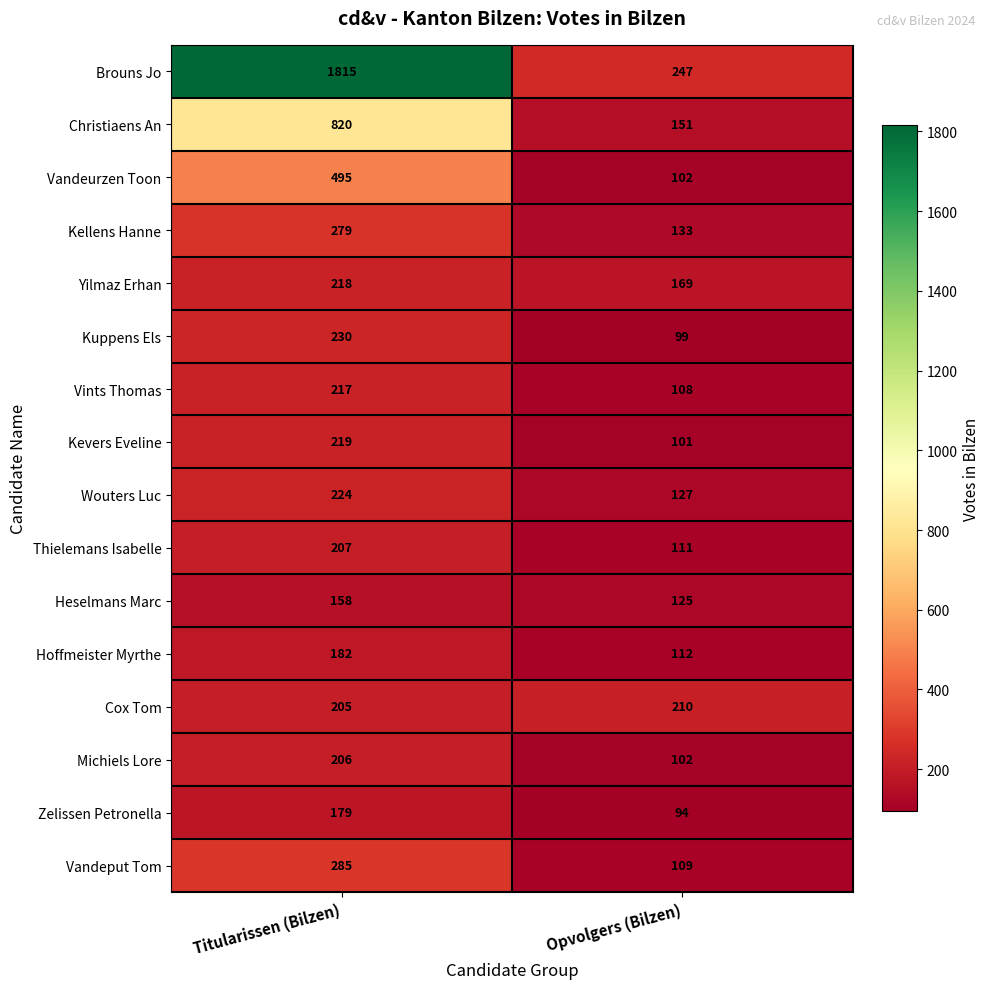

The Kuppens Els series shows 230 at Titularissen (Bilzen). True or false?

True